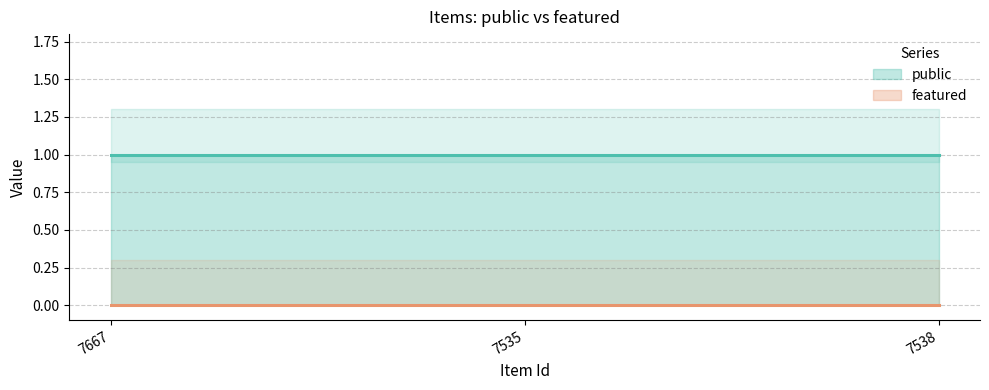

Which series has the largest total across all categories?

public